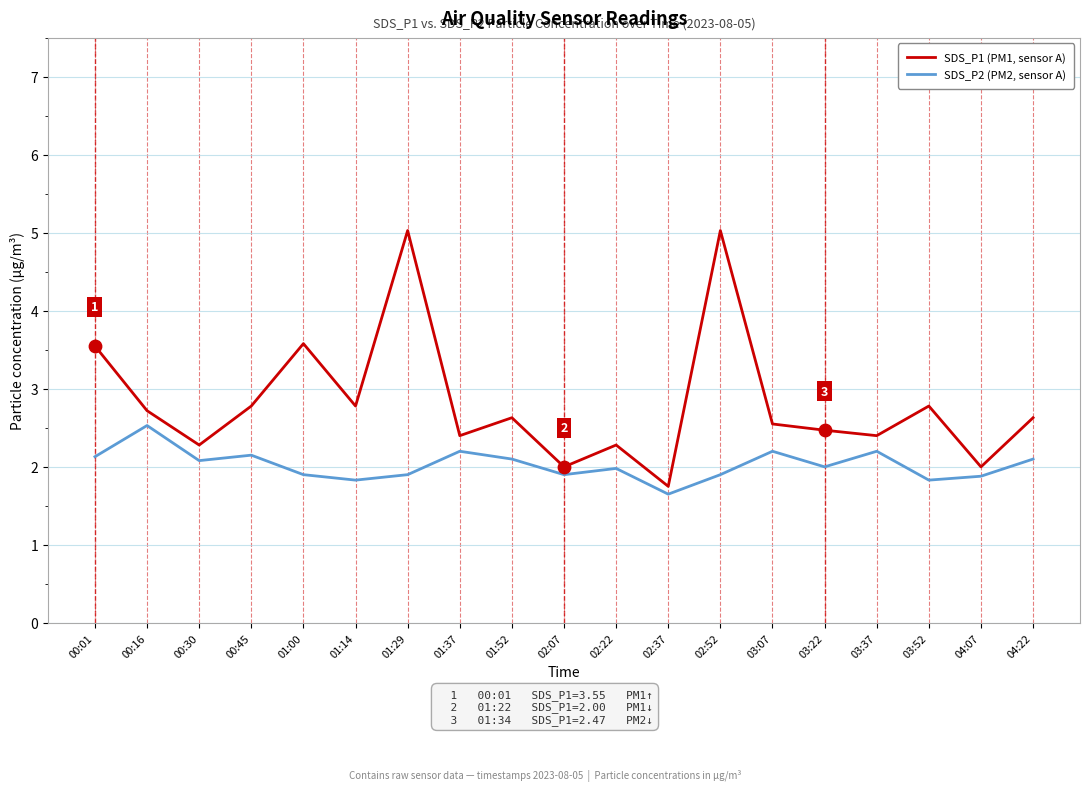

Which series has the largest total across all categories?

SDS_P1 (PM1, sensor A)